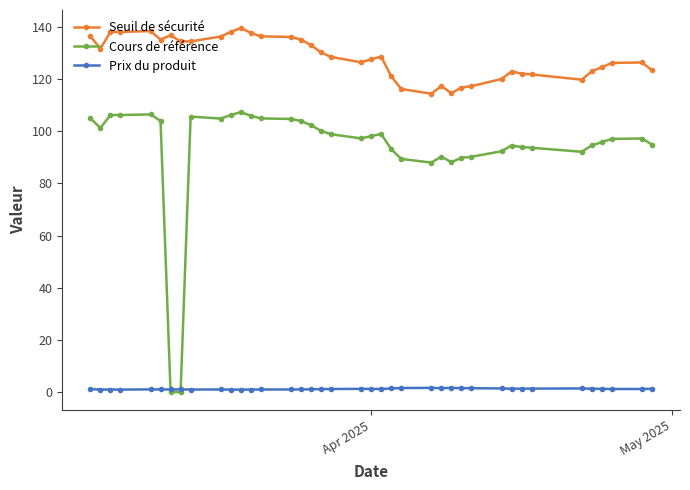

What is the value of the Cours de référence point at the 37th from the left?

97.1